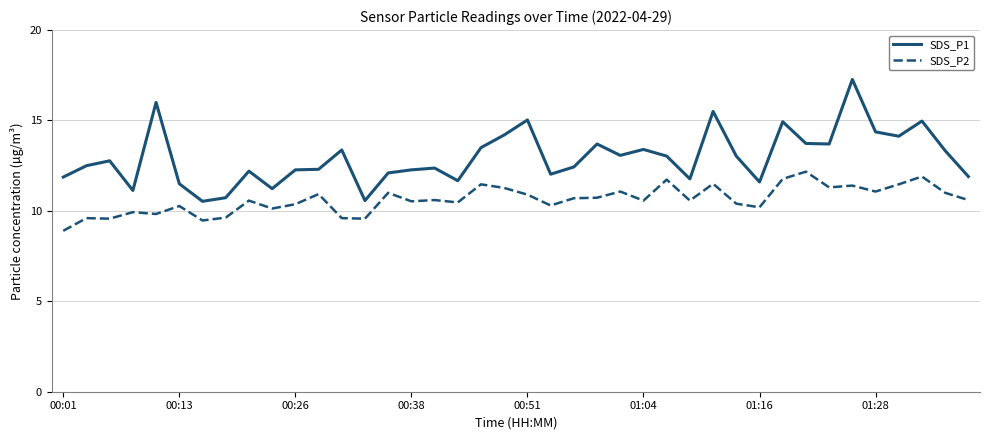

What is the greatest value displayed?

17.3